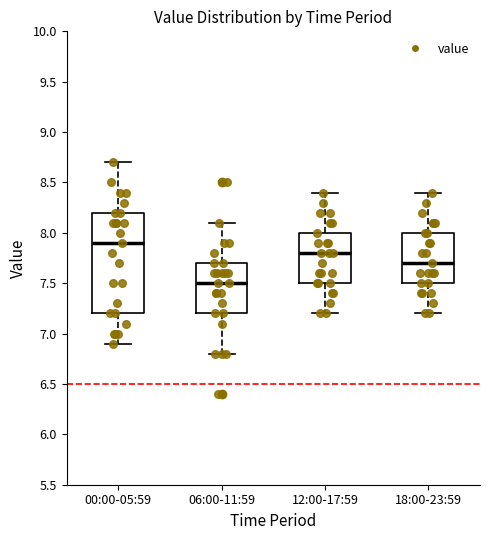

Where is the lower edge of the box for 12:00-17:59 on the y-axis? The values are not printed on the chart, so give them approximately, as read against the axis.

7.5